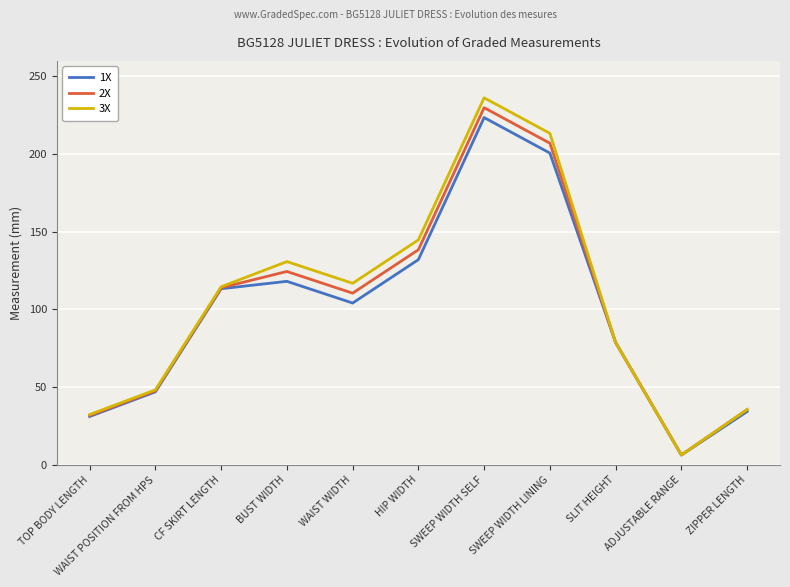

How many interior local peaks does the 3X series have?

2